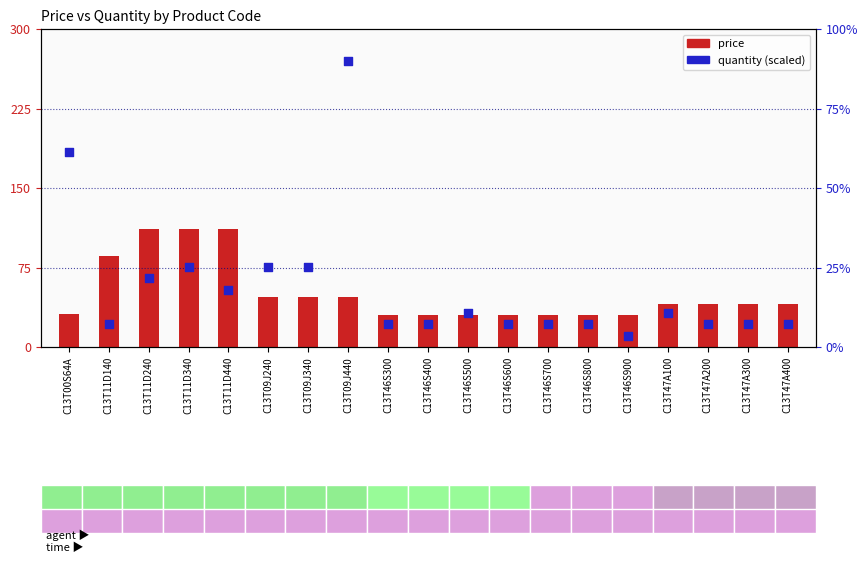

At how many categories does at least one series exceed 86?

5